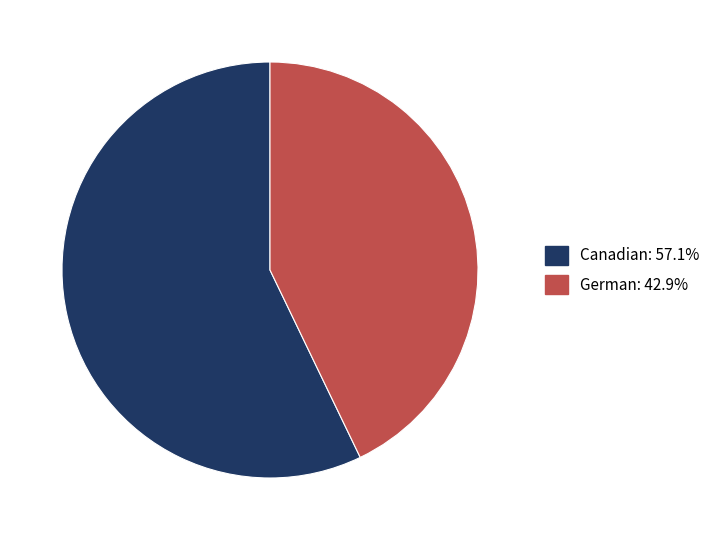

What is the smallest slice in the pie chart?

German